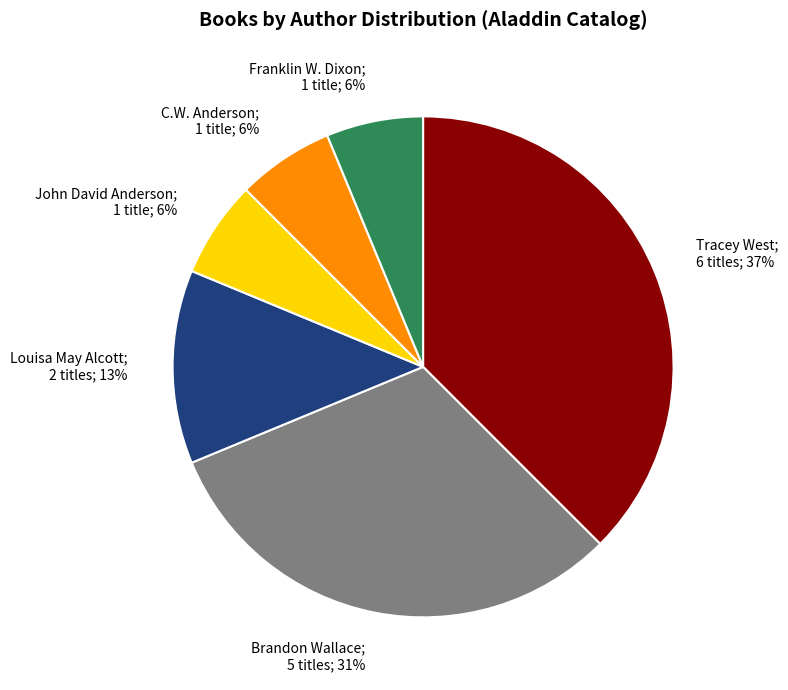

Is there a majority slice in this chart?

No